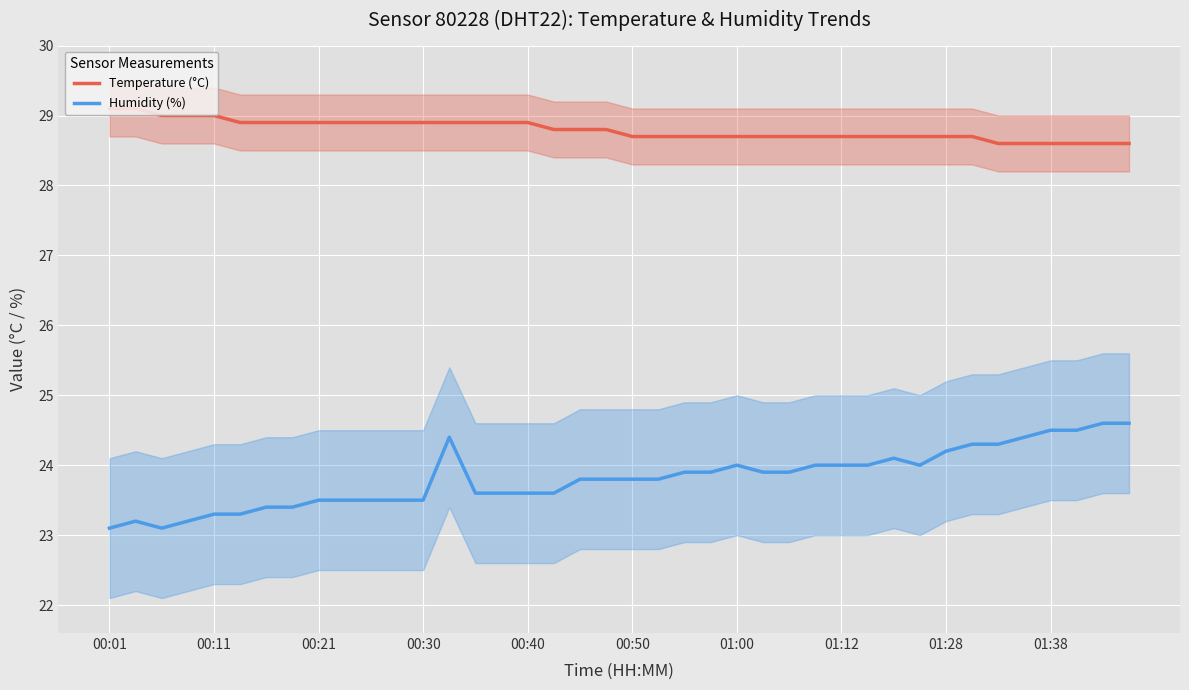

Is the value of Temperature (°C) at 01:00 greater than the value of Humidity (%) at 01:12?

Yes